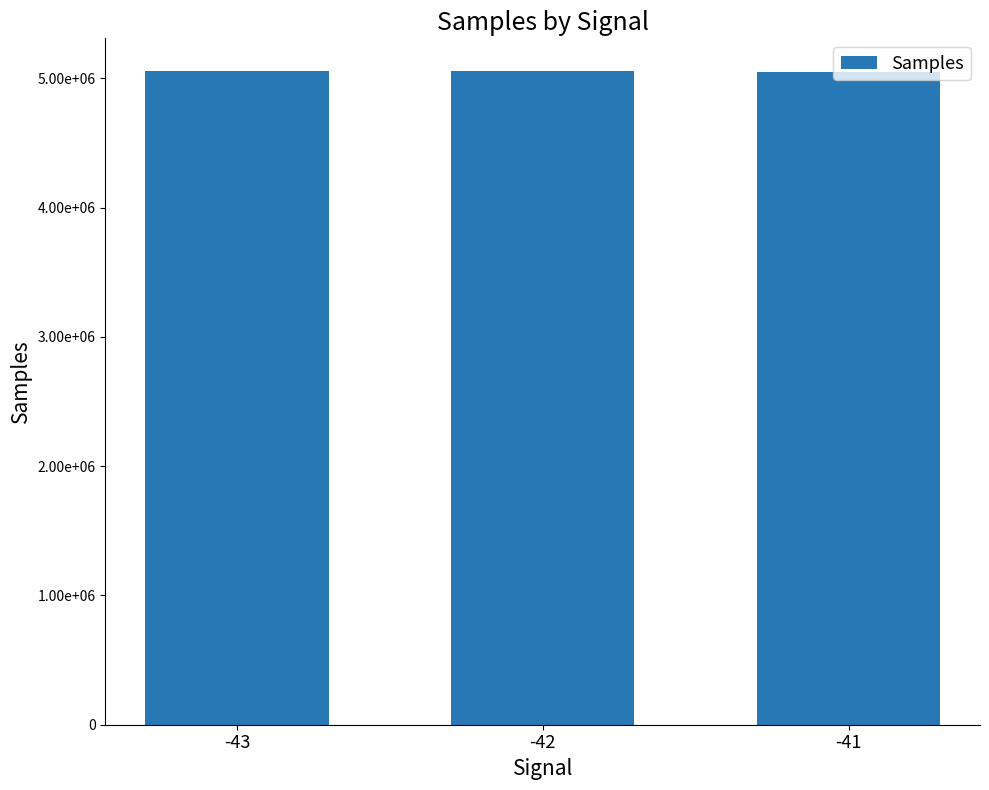

Does the chart contain any negative values?

No